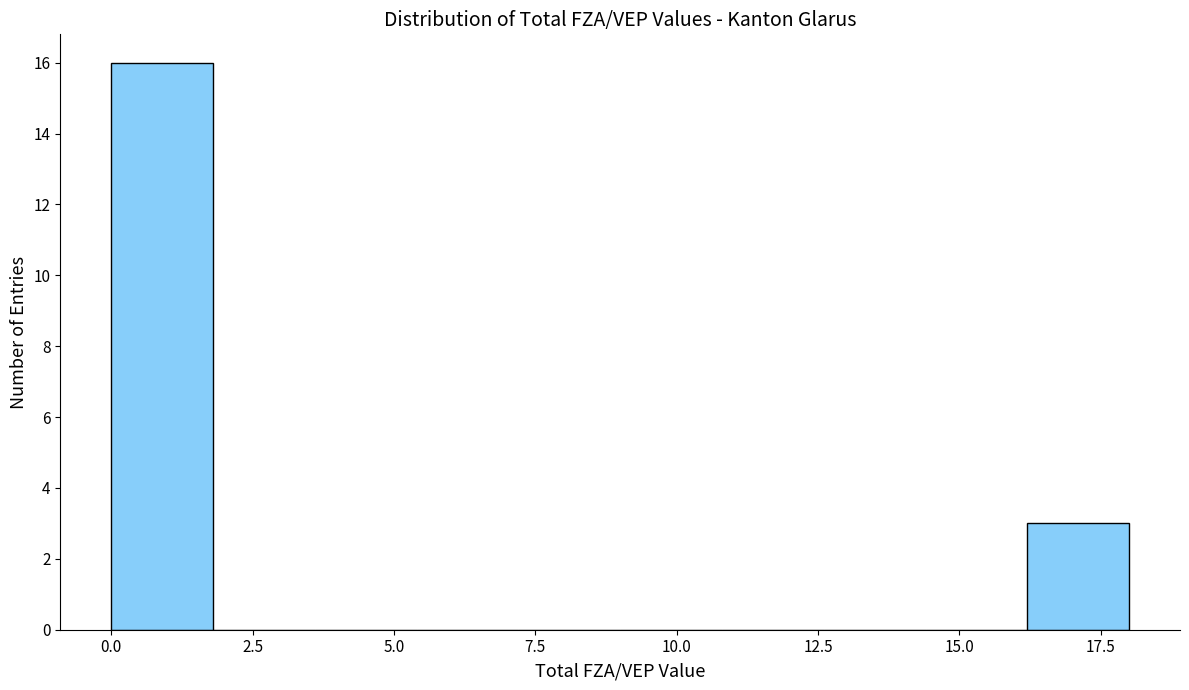

Read against the x-axis, roughly where is the centre of the tallest bar?

1.0